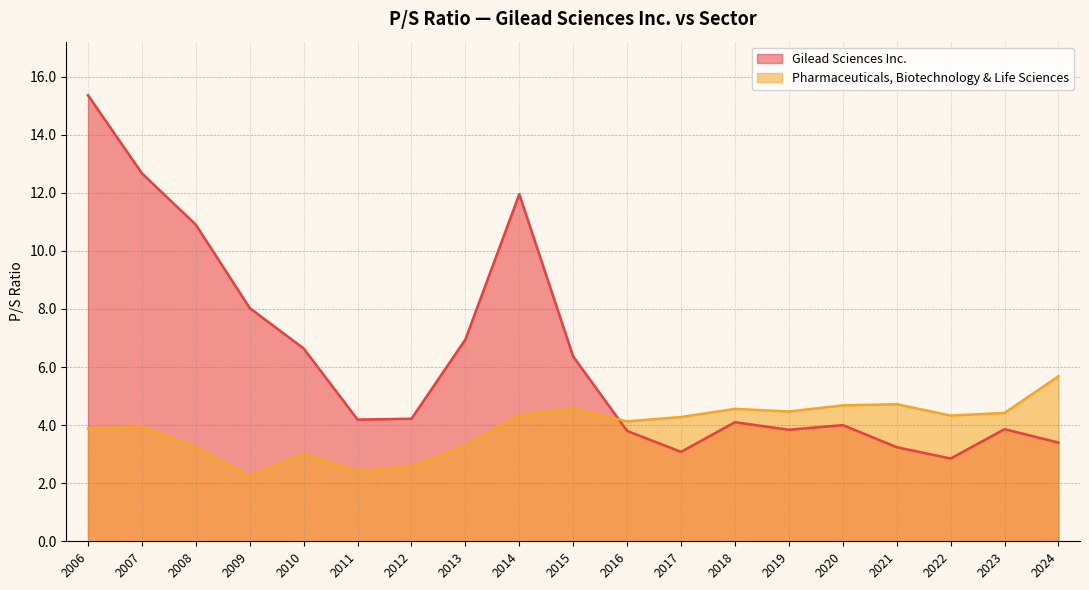

At which label is Gilead Sciences Inc. closest to 9?

2009